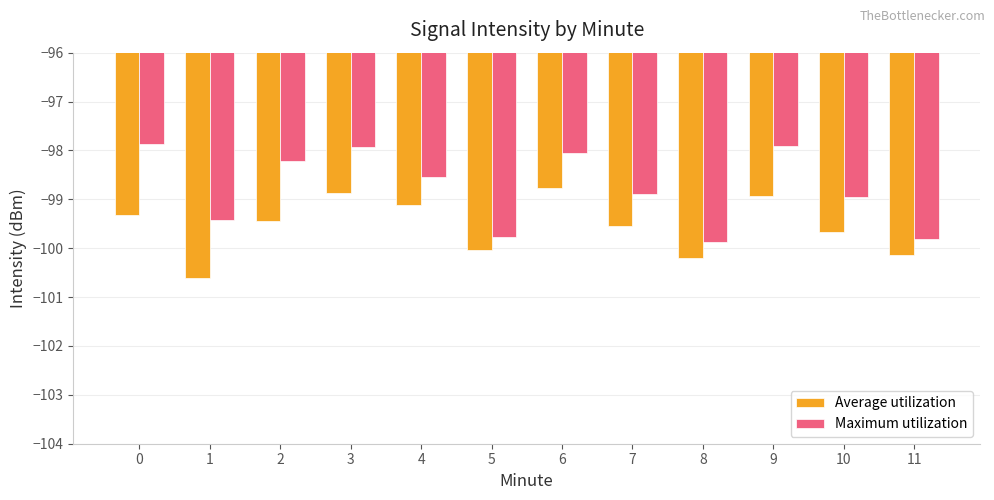

What is the sum of the Maximum utilization values at 6 and 10?

-197.0